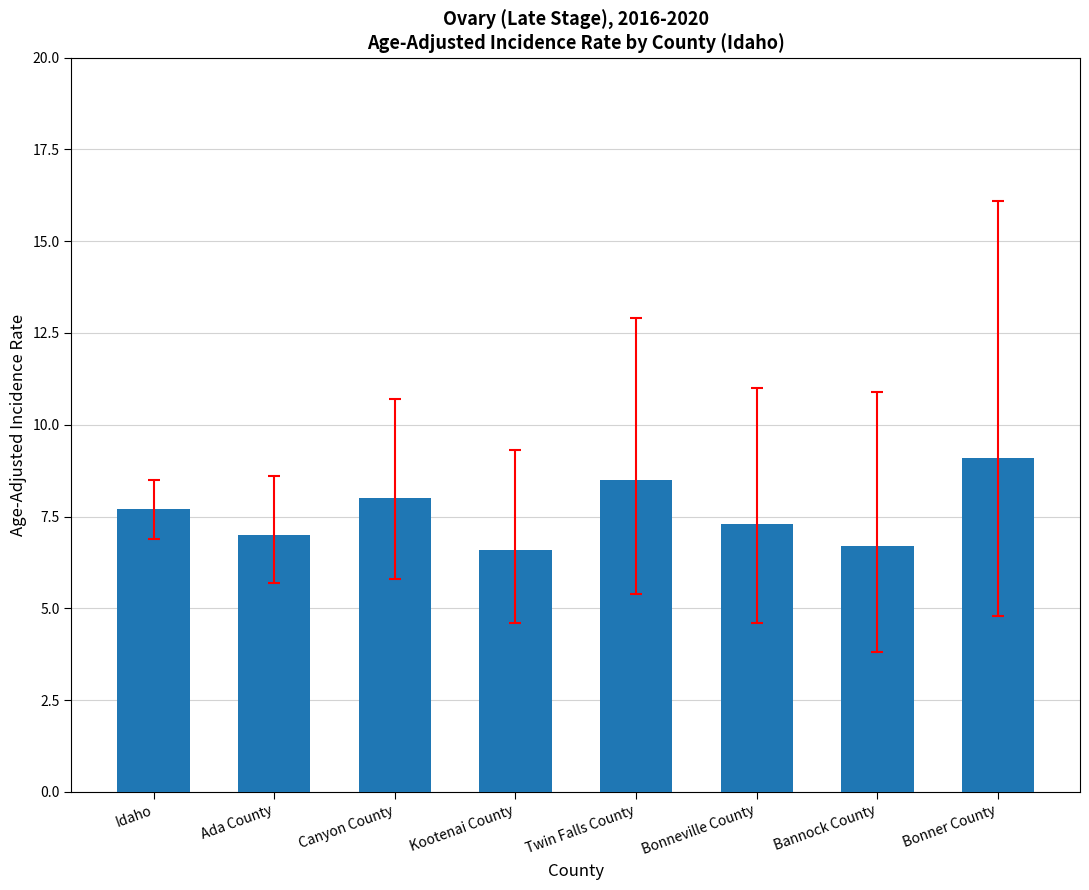

What is the maximum value shown in the chart?

9.1